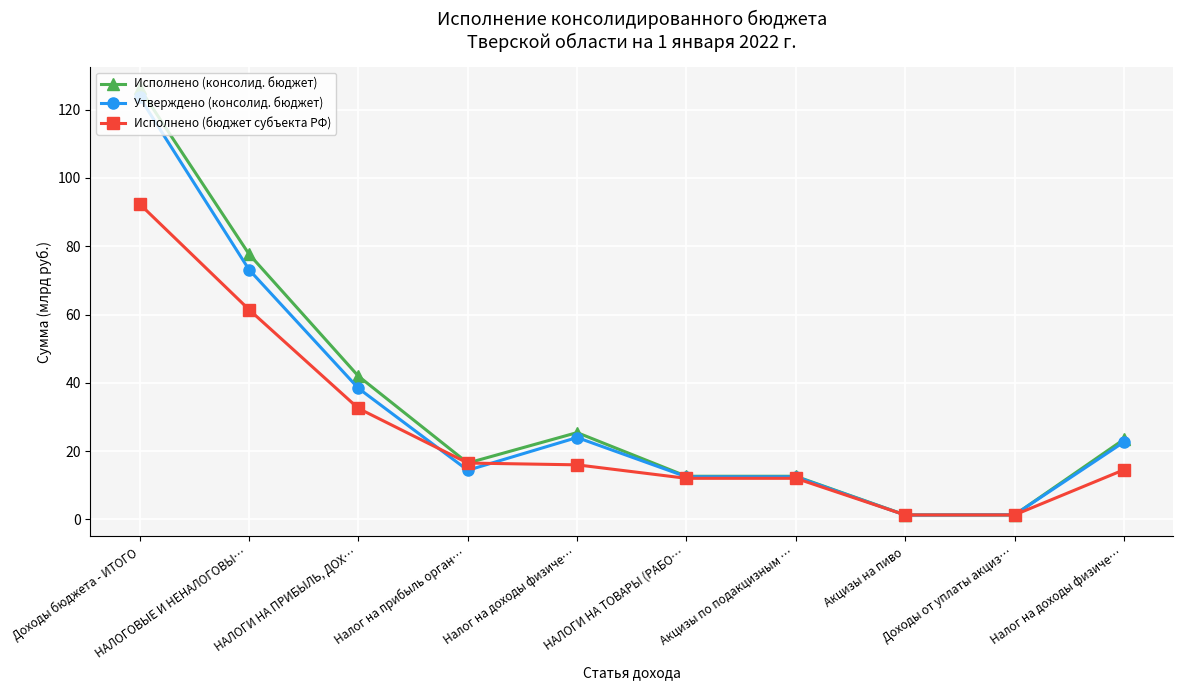

What is the label of the 10th point from the right?

Доходы бюджета - ИТОГО